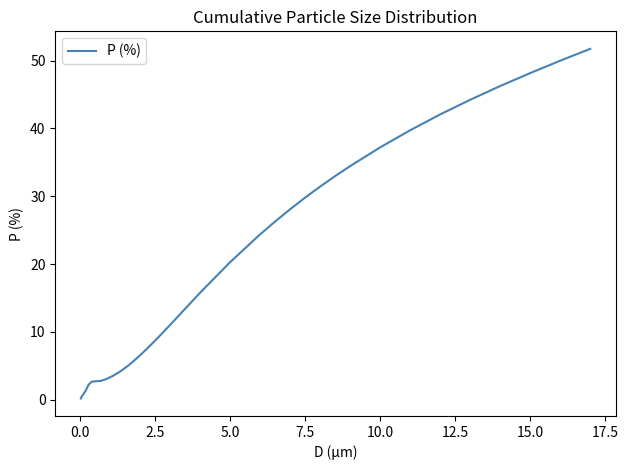

How many lines are shown in the chart?

1